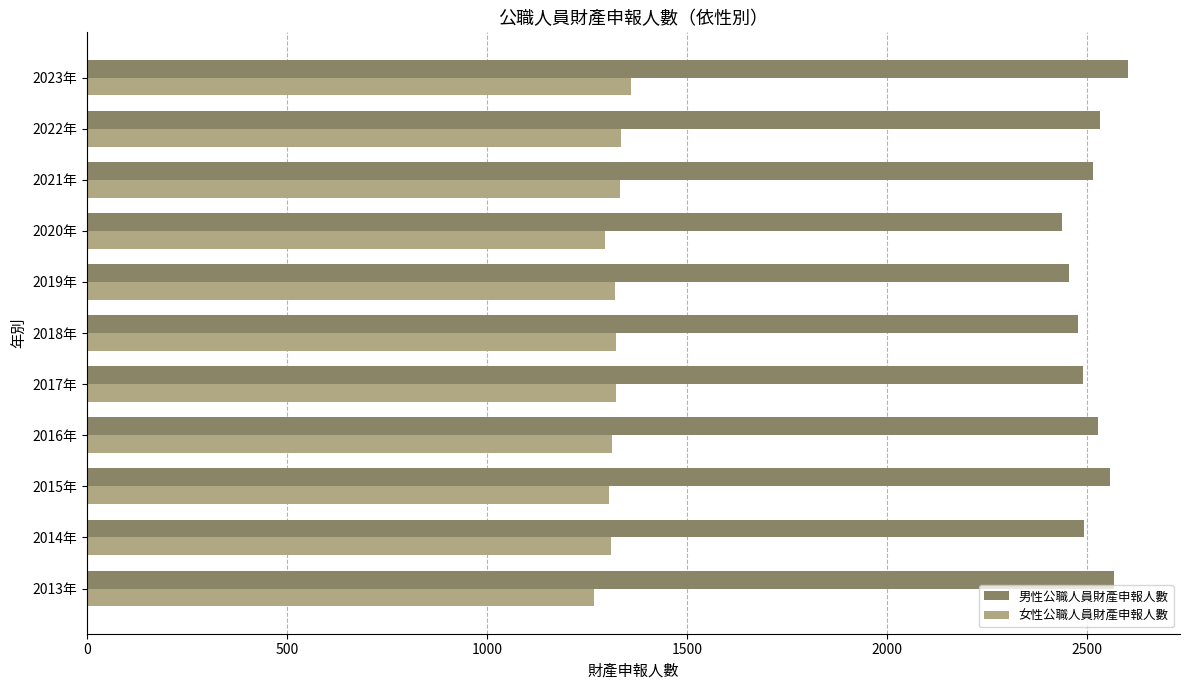

What is the difference between the highest and lowest values at 2023年?

1243